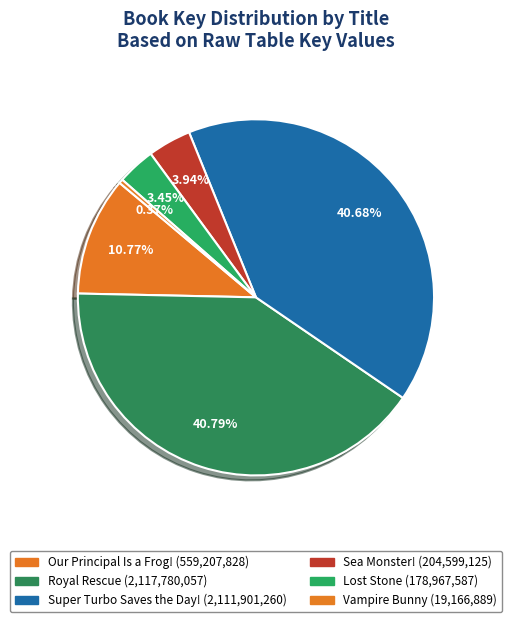

Is it true that Lost Stone is 3% of the pie?

True